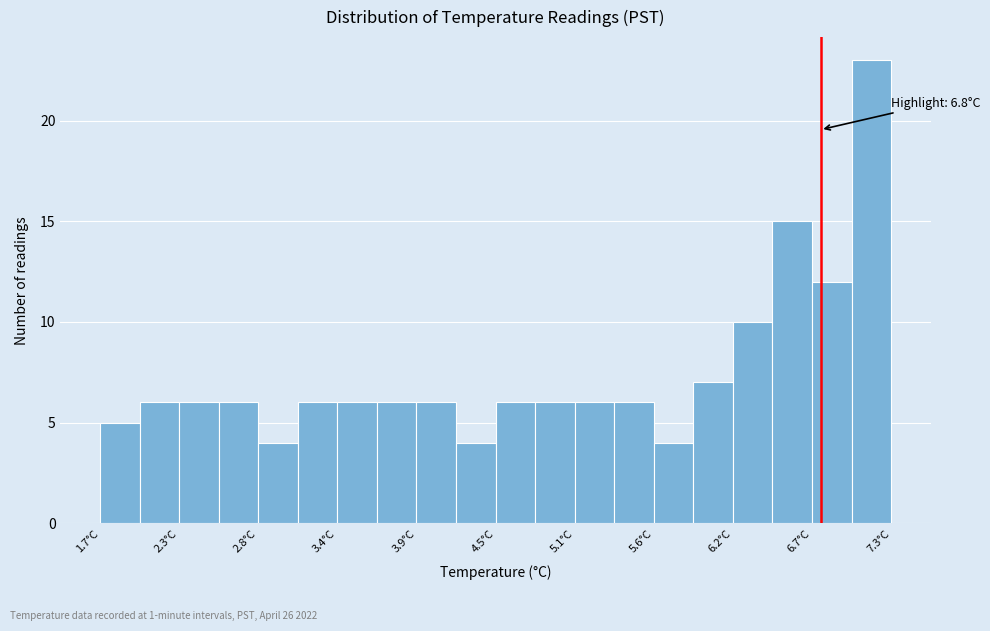

Around what value on the x-axis is the tallest bar? Give the approximate position of its centre, as read against the axis.

7.2